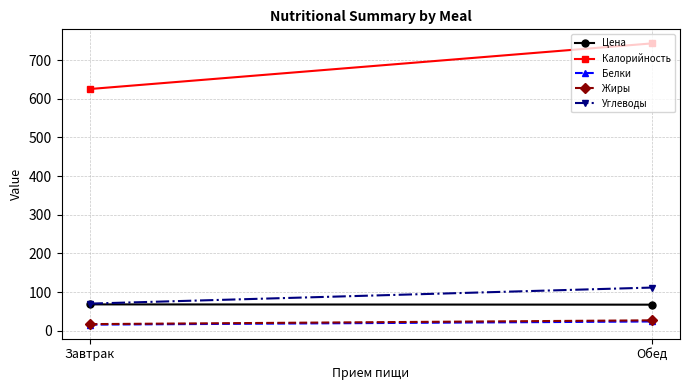

What is the difference between the maximum and minimum values in the Жиры series?

9.8